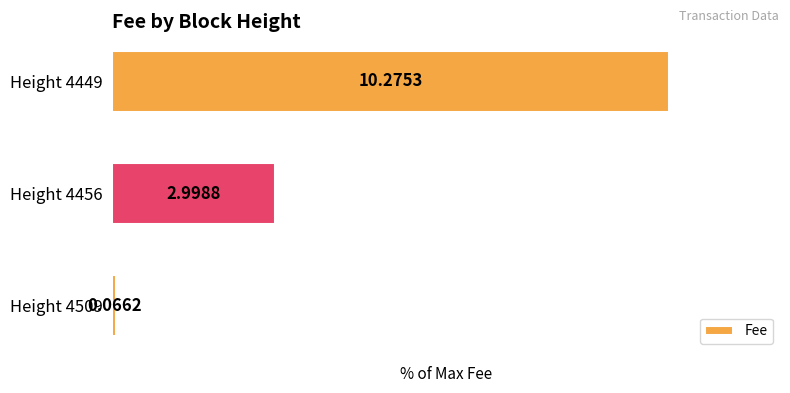

How many bars are there in total?

3